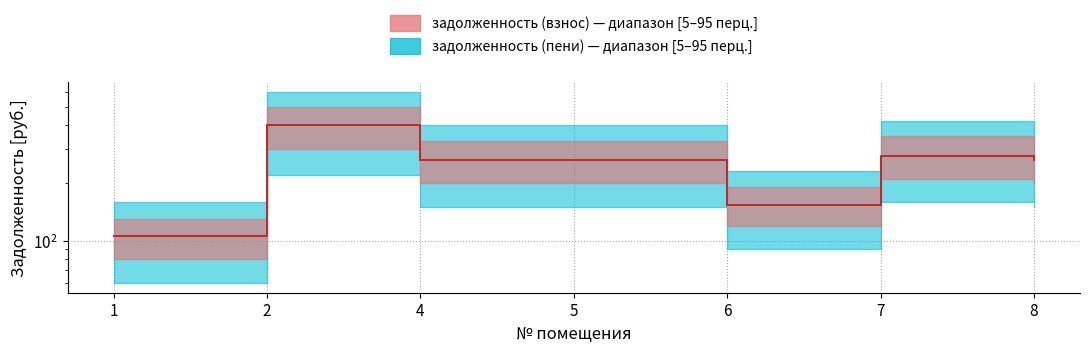

Is the value of задолженность (взнос) at 4 greater than the value of задолженность (пени) at 6?

Yes